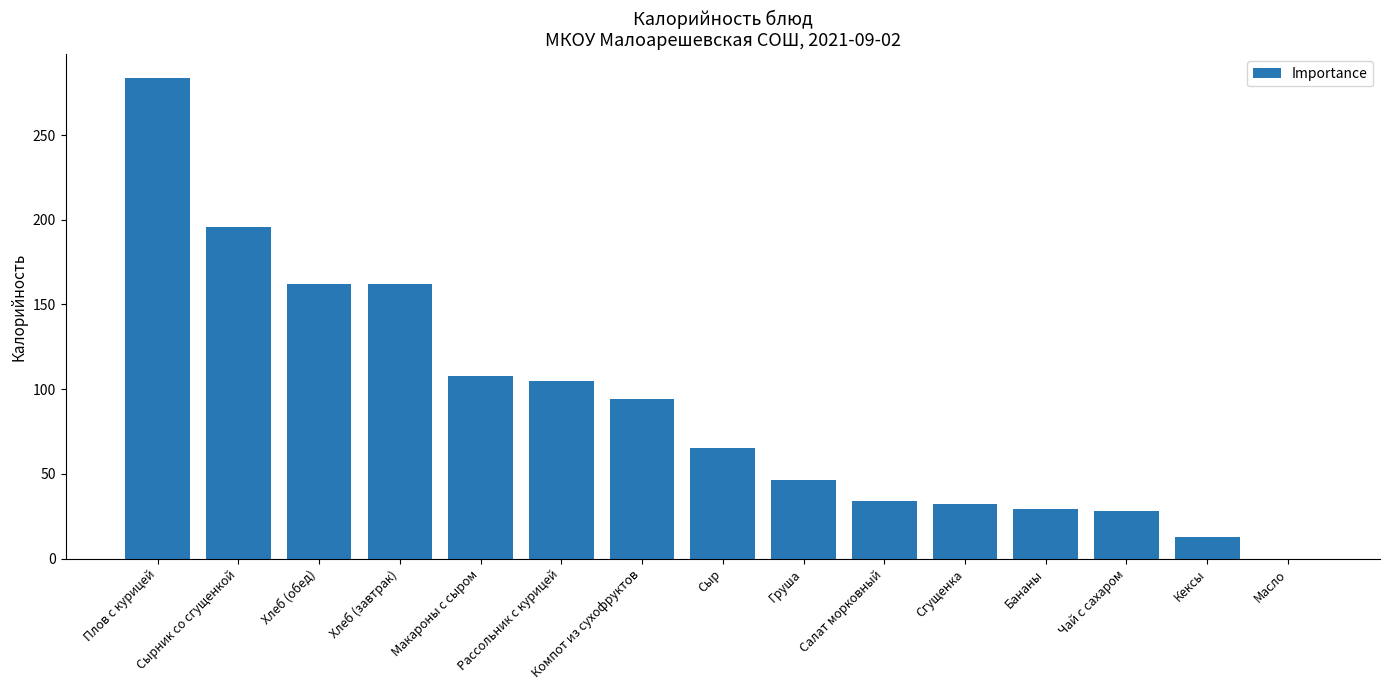

At which label does the data first exceed 65?

Плов с курицей